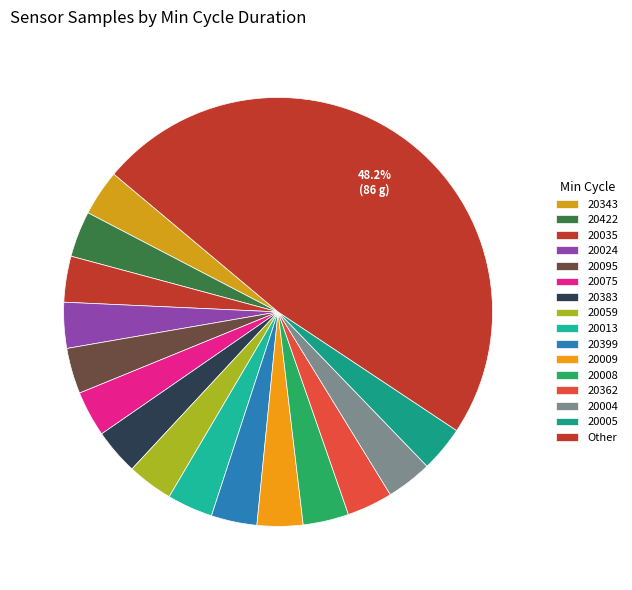

How many segments does this pie chart have?

16